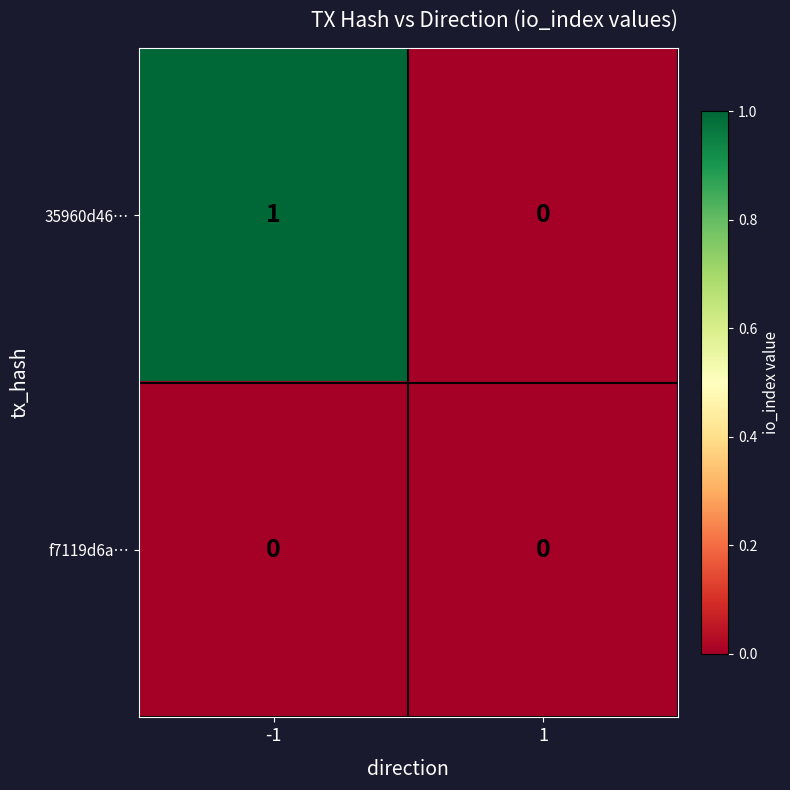

The value of 35960d46… at -1 is 1. True or false?

True